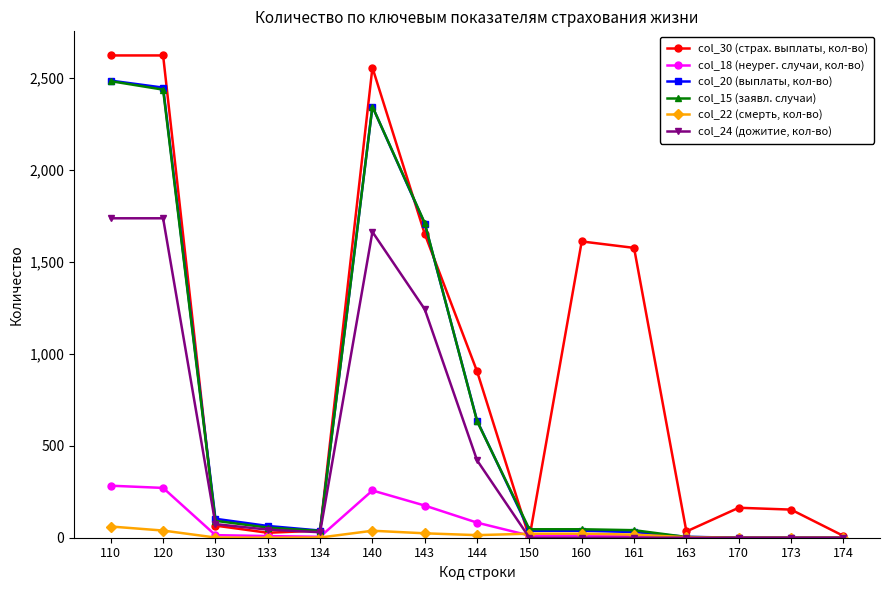

How many lines are shown in the chart?

6